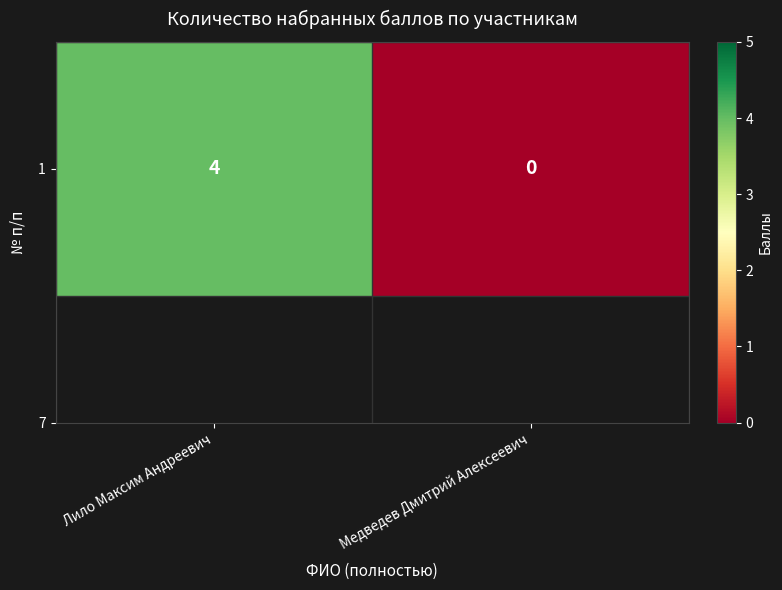

The value at Медведев Дмитрий Алексеевич is 0. True or false?

True